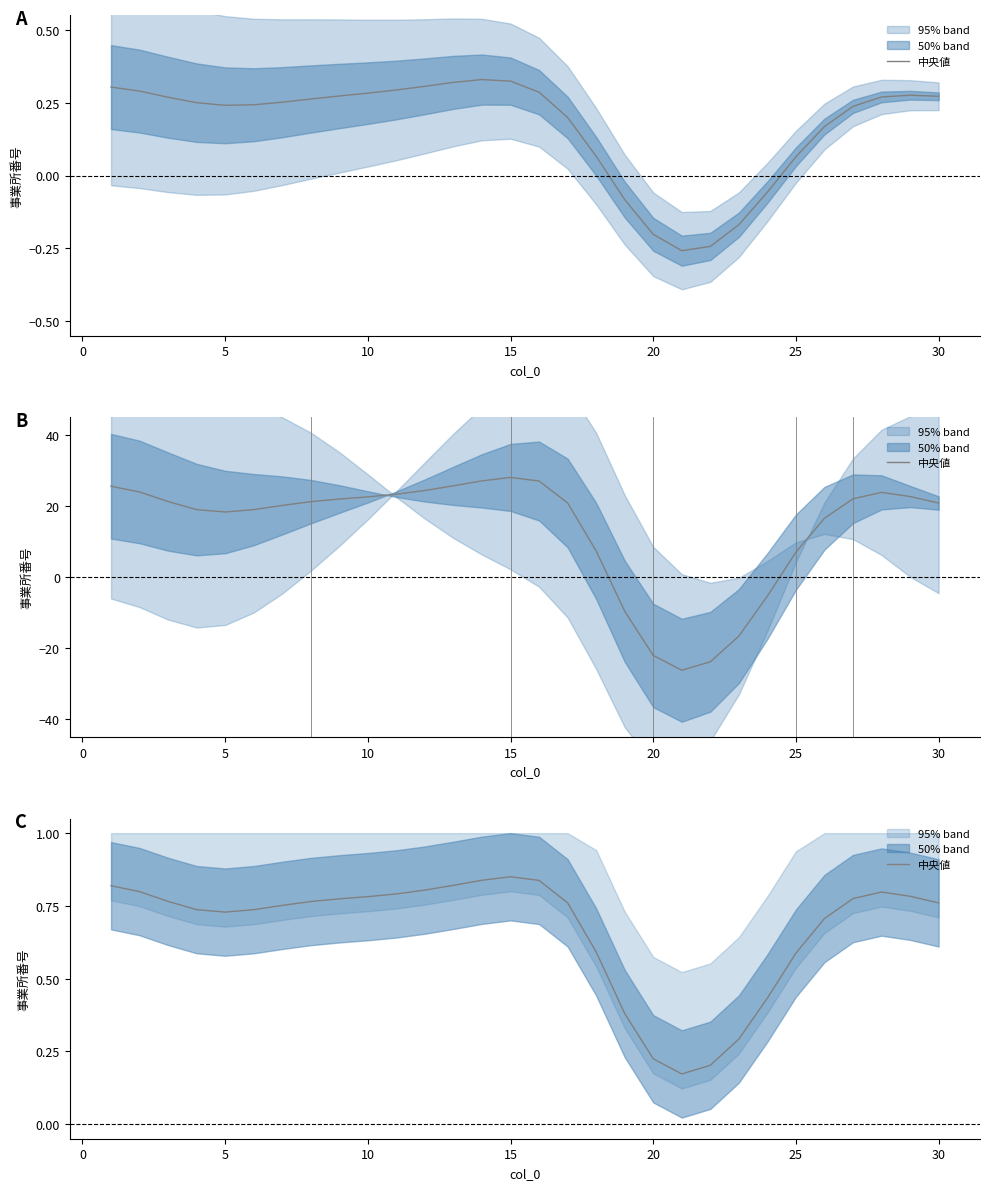

The chart shows a value of 0.8 at 15. True or false?

True